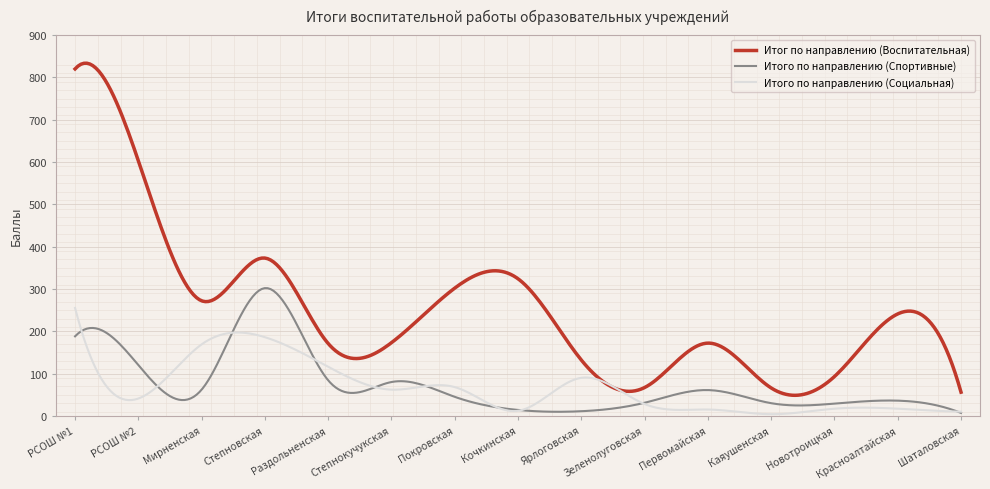

Which series has the largest total across all categories?

Итог по направлению (Воспитательная)